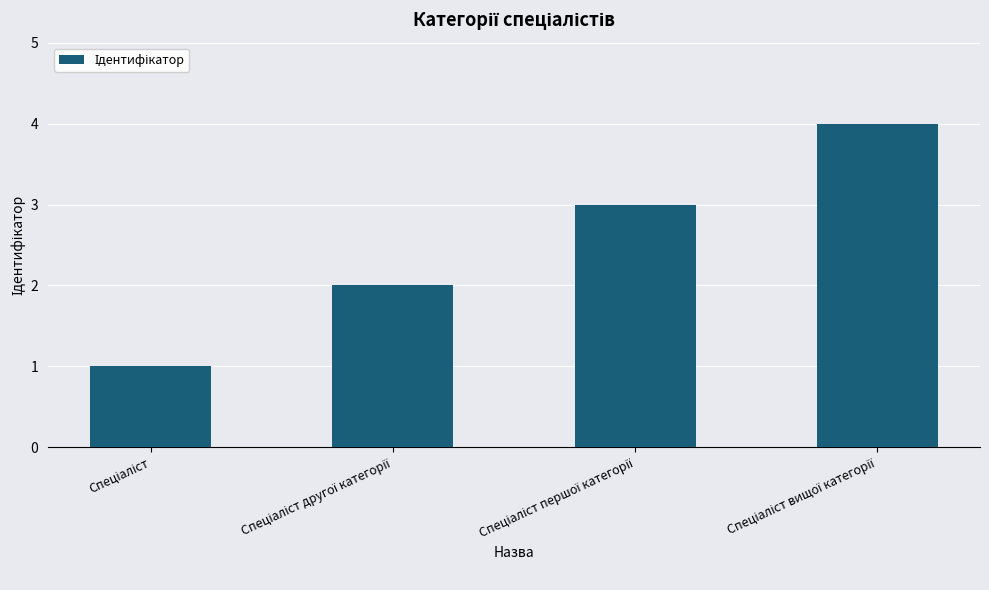

What is the sum of all values?

10